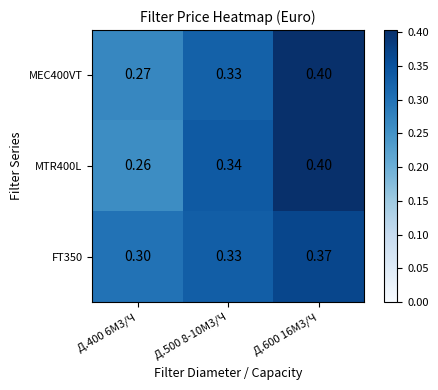

At how many categories does at least one series exceed 0?

3